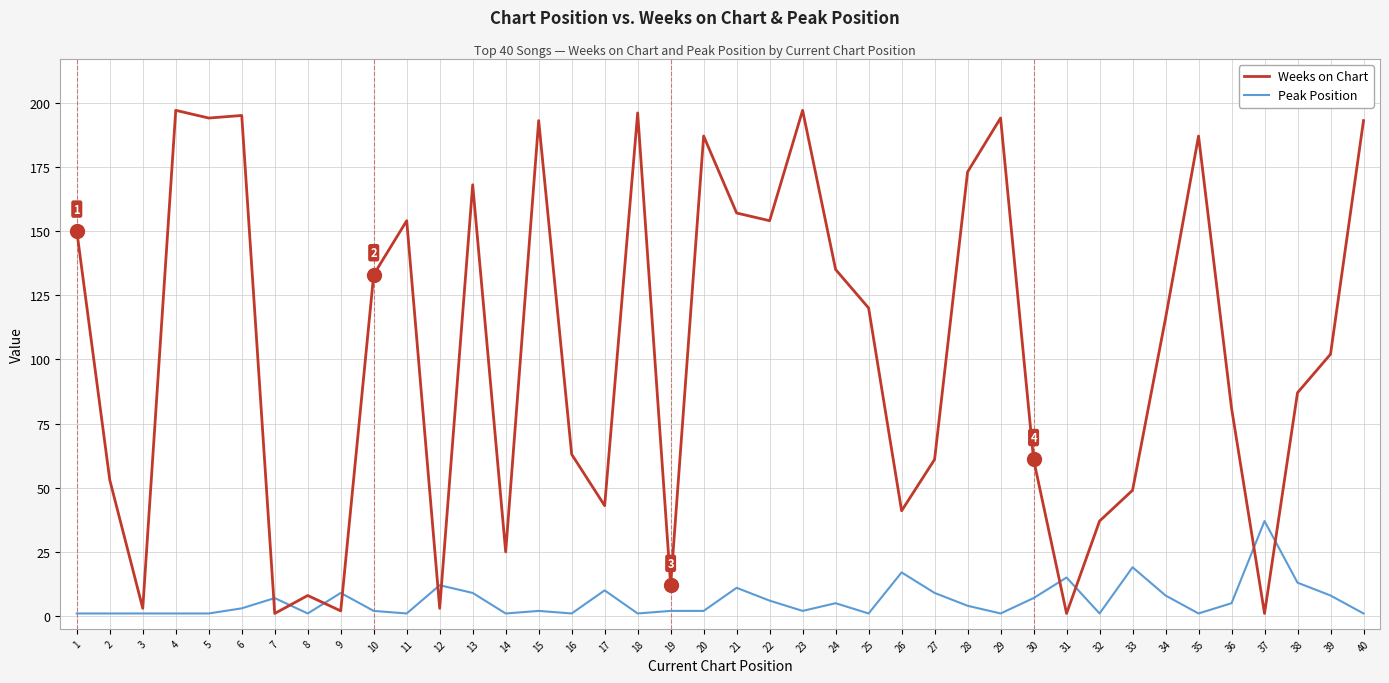

How many lines are shown in the chart?

2